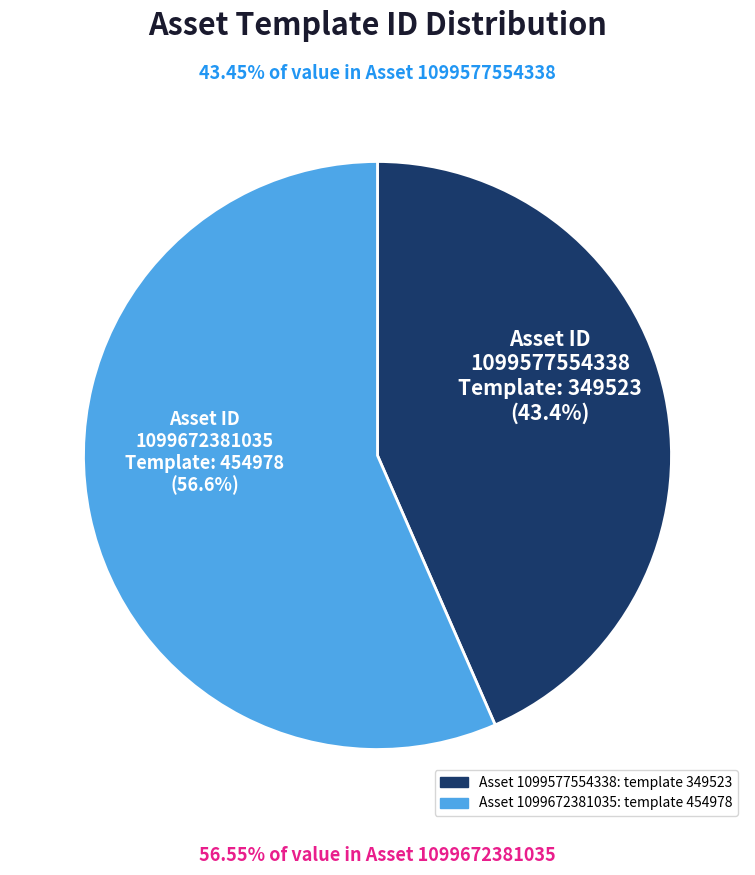

Does any single category account for the majority?

Yes